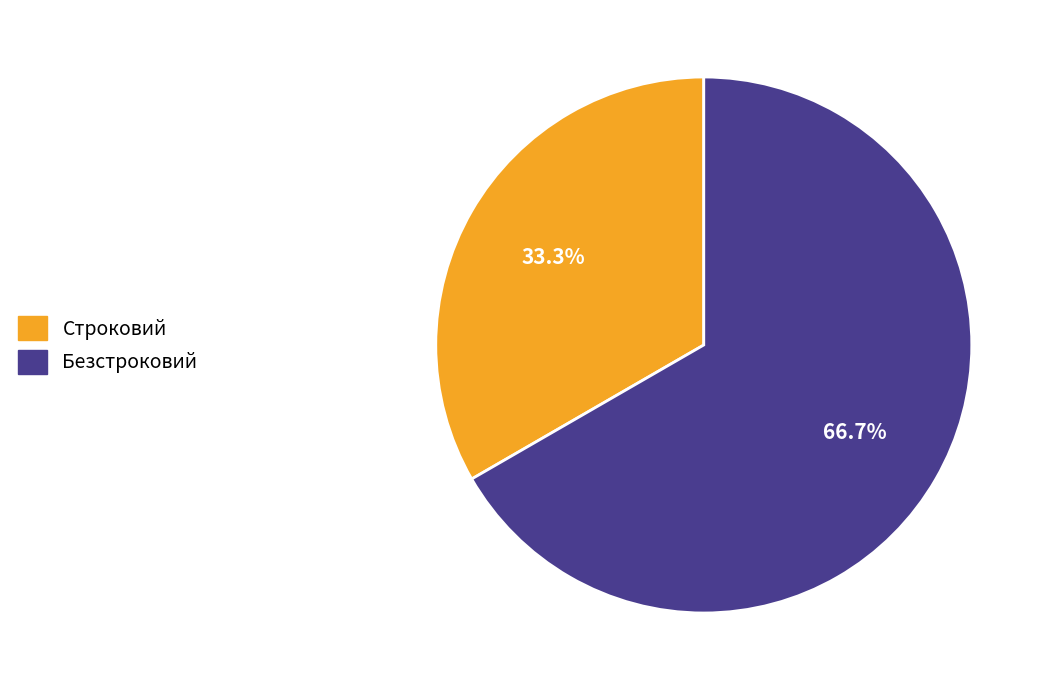

What is the largest slice in the pie chart?

Безстроковий